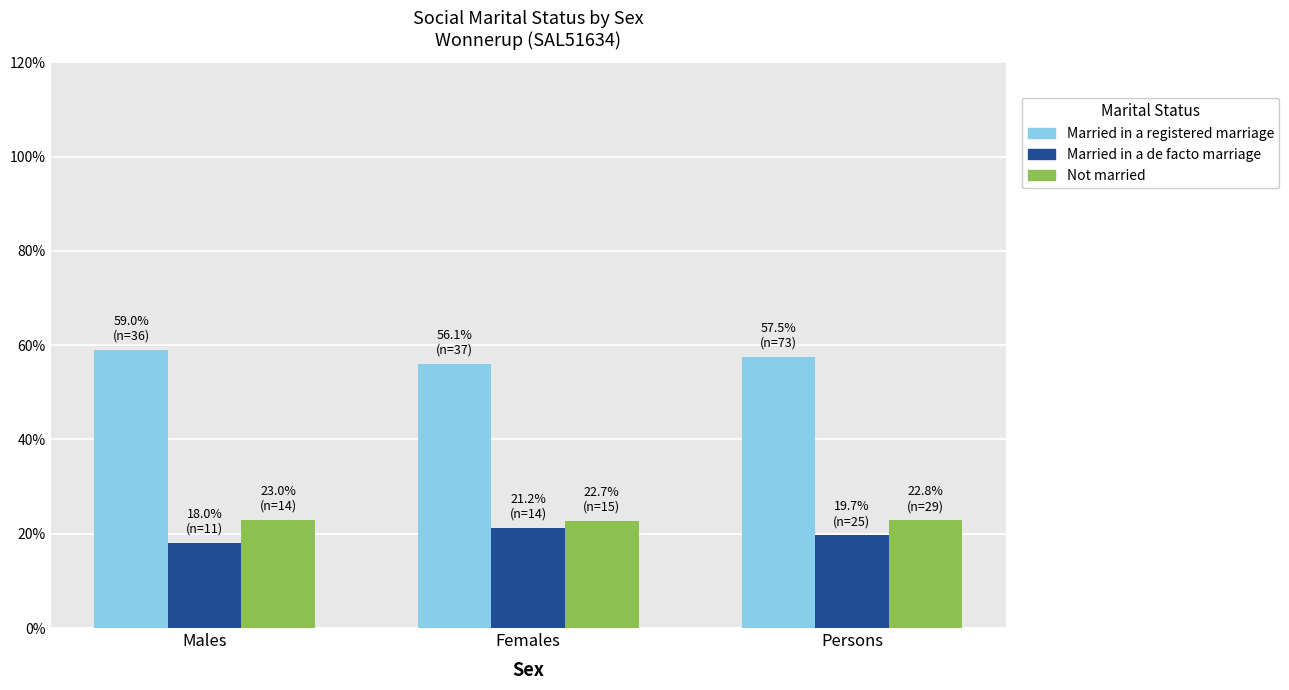

True or false: Married in a registered marriage has a value of 56.1 at Females.

True